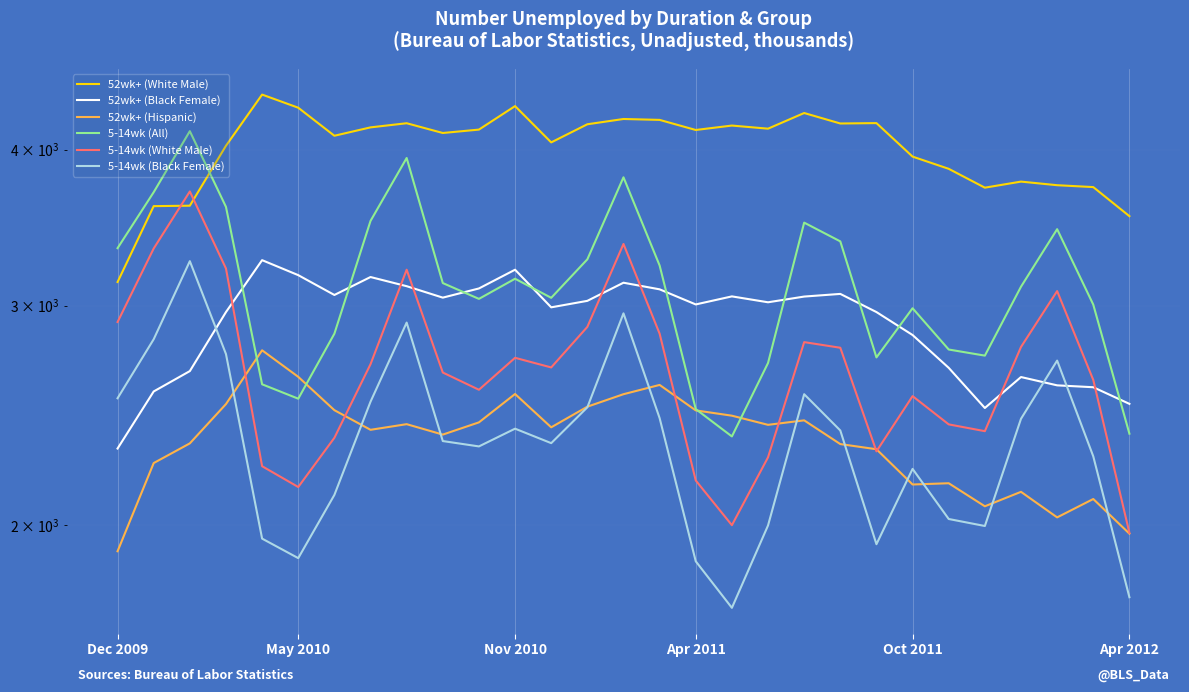

How many interior local valleys does the 5-14wk (All) series have?

6